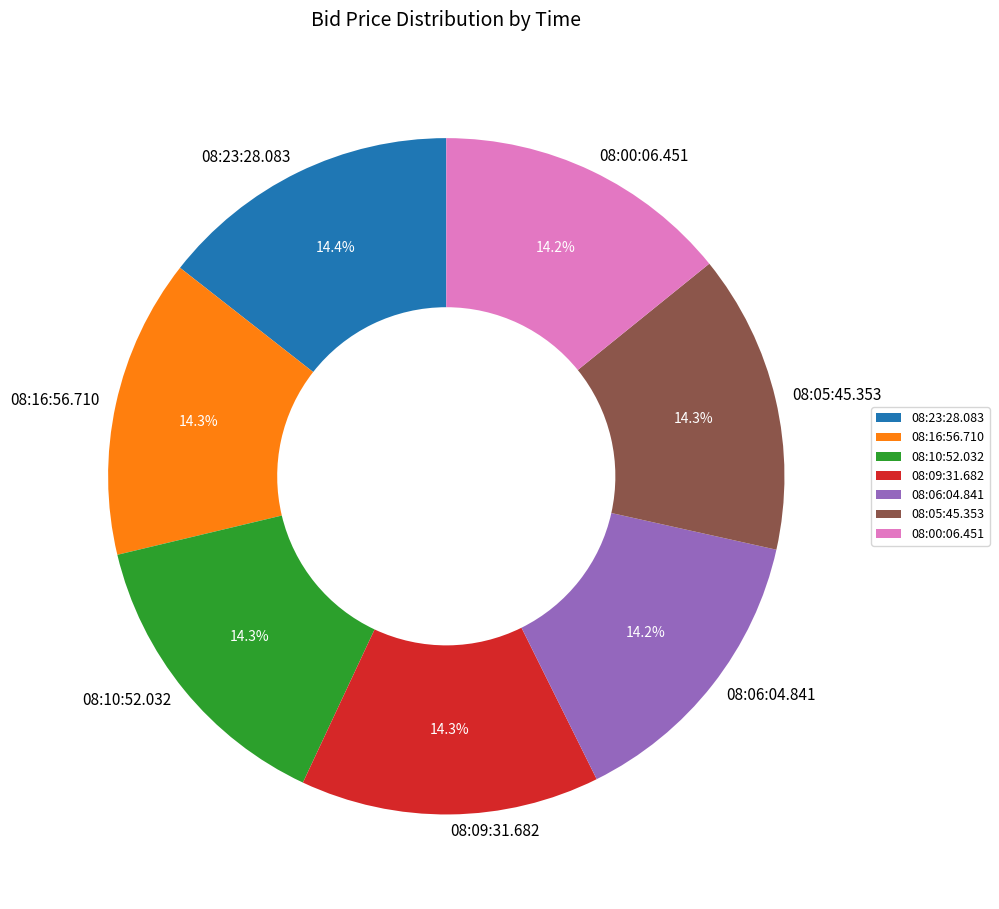

How many segments does this pie chart have?

7